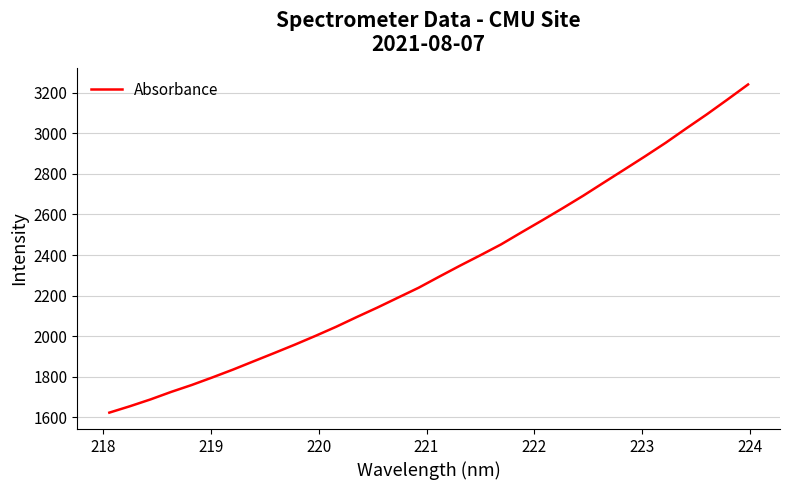

True or false: the data has more than 2 interior local peaks.

False